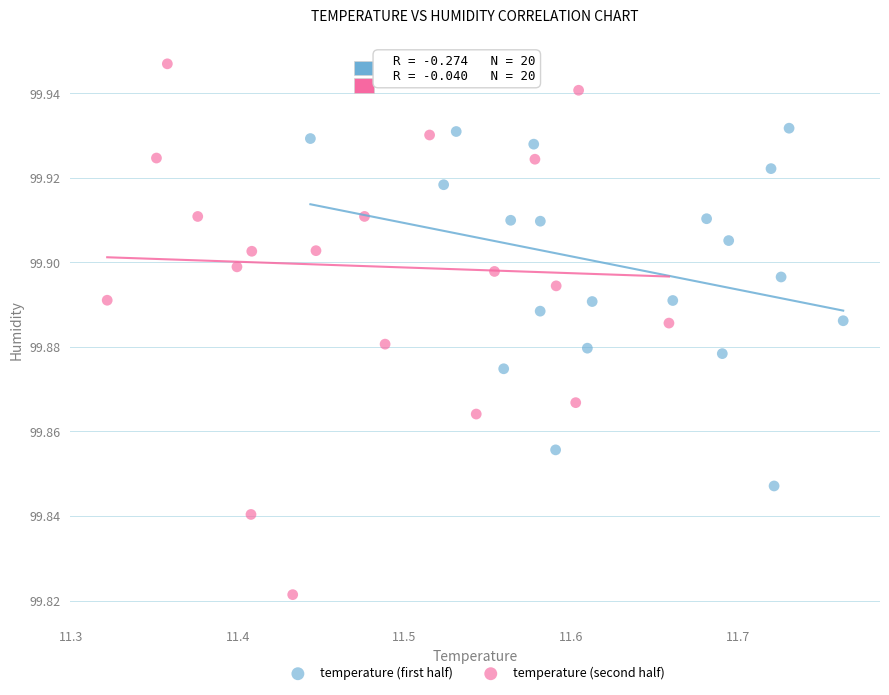

Which series contains the lowest Y value?

temperature (second half)